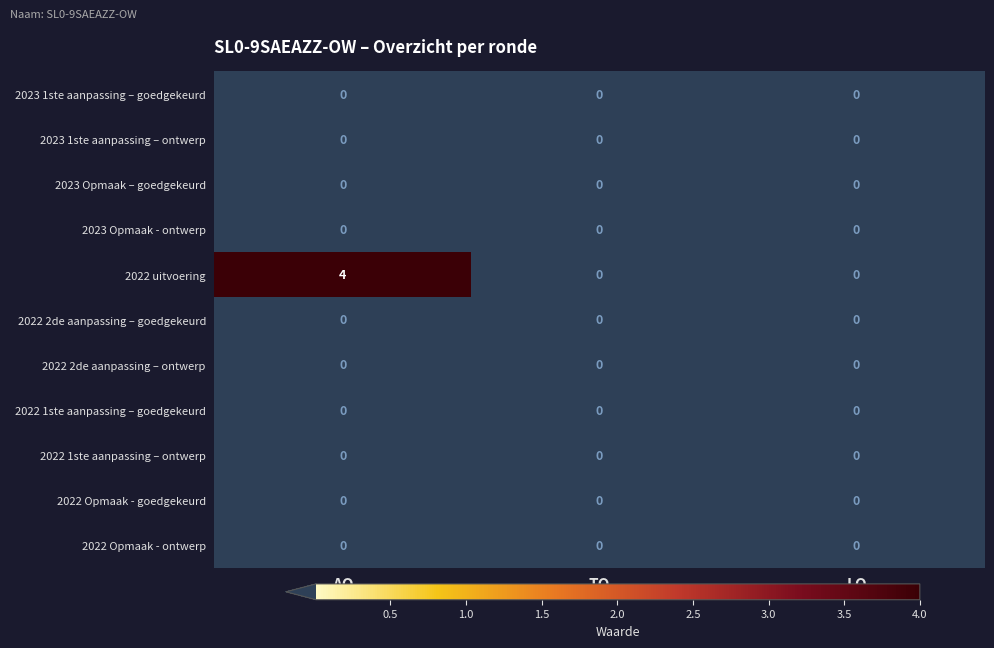

Which series changed the most between AO and LO?

2022 uitvoering